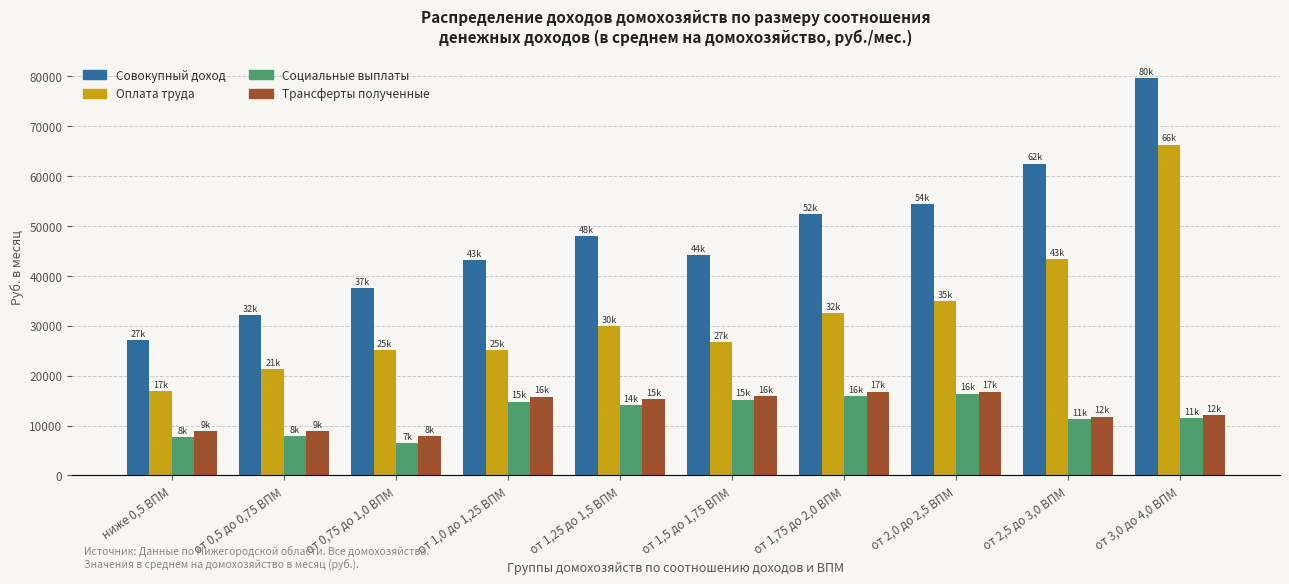

What is the difference between the maximum and minimum values in the Трансферты полученные series?

8920.7